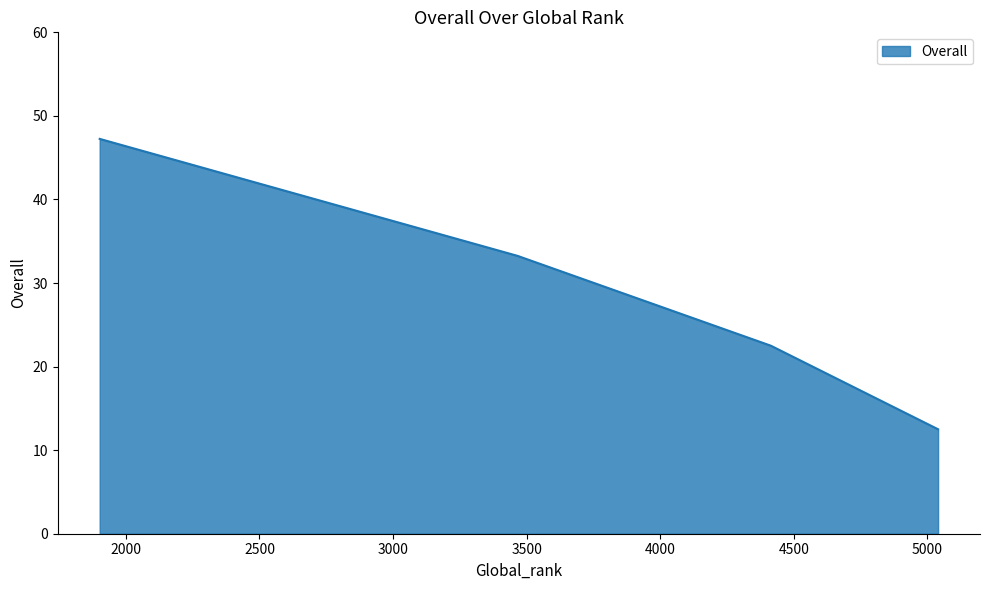

What is the smallest value displayed?

12.5